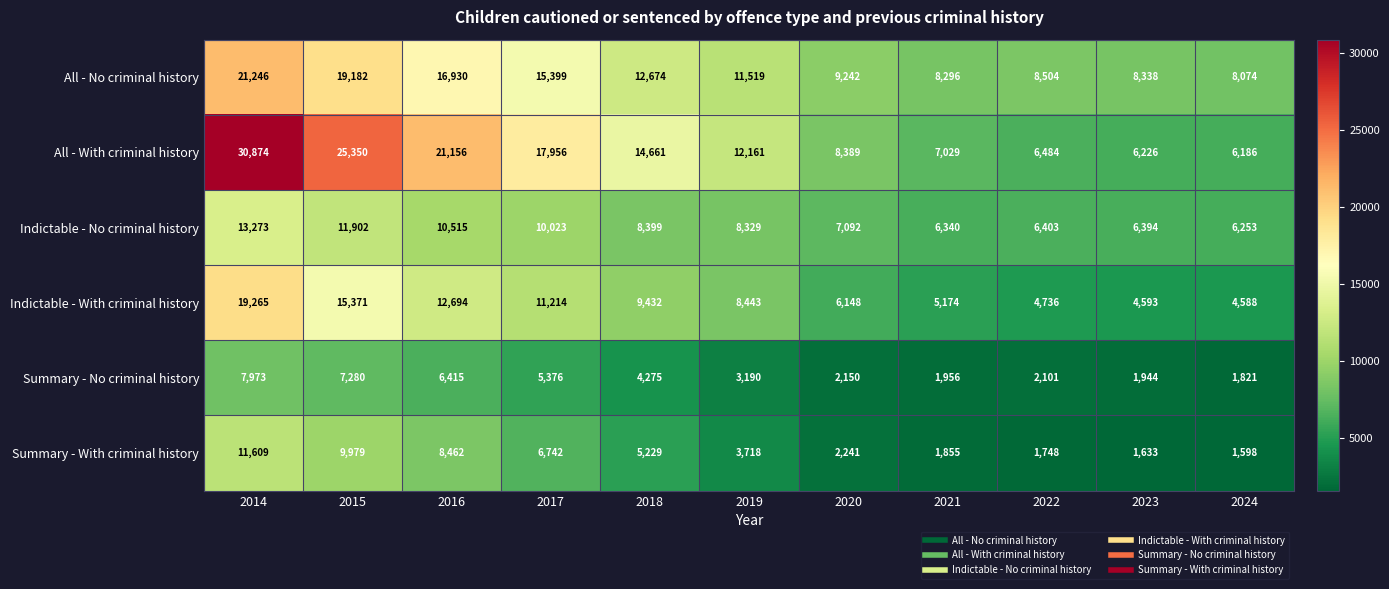

How many distinct data groups are displayed?

6